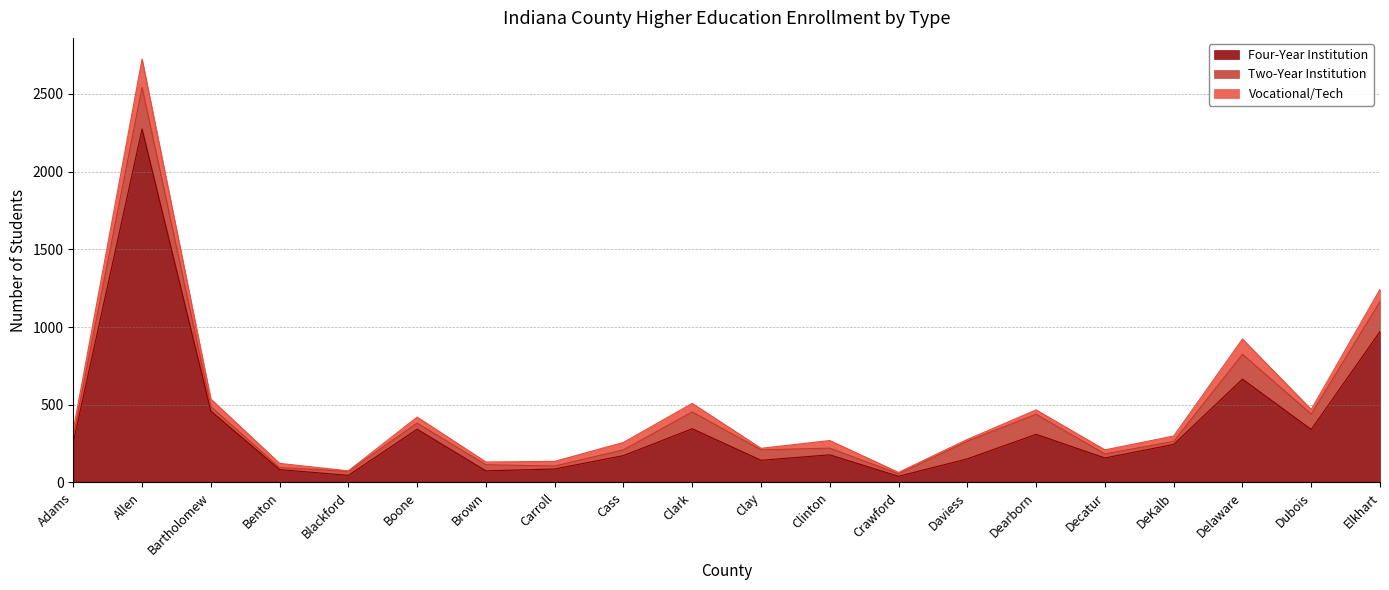

Which series changed the most between Benton and Cass?

Four-Year Institution